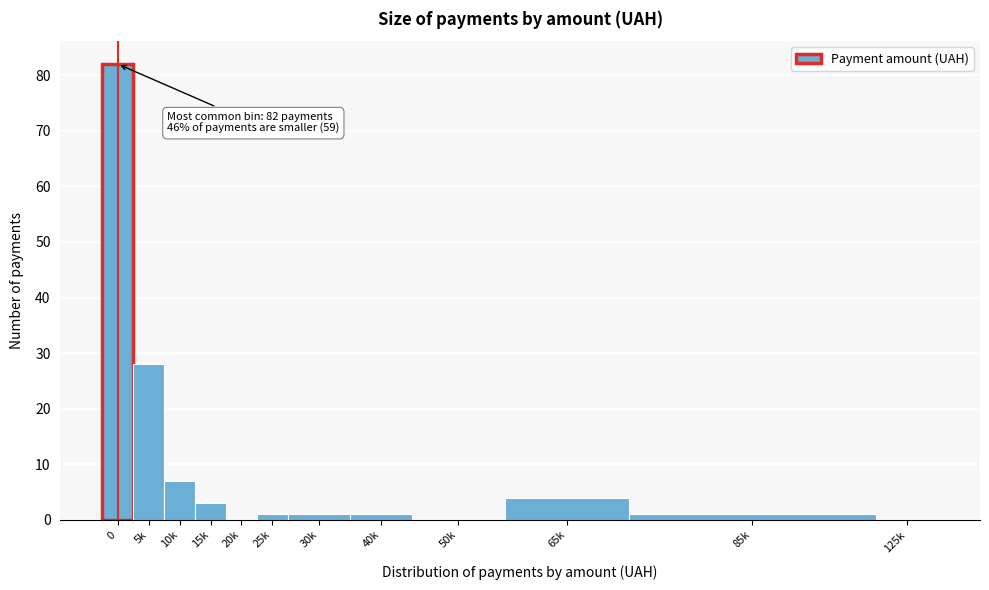

Reading left to right, what are all the values shown in this chart?

0=82	5k=28	10k=7	15k=3	20k=0	25k=1	30k=1	40k=1	50k=0	65k=4	85k=1	125k=0